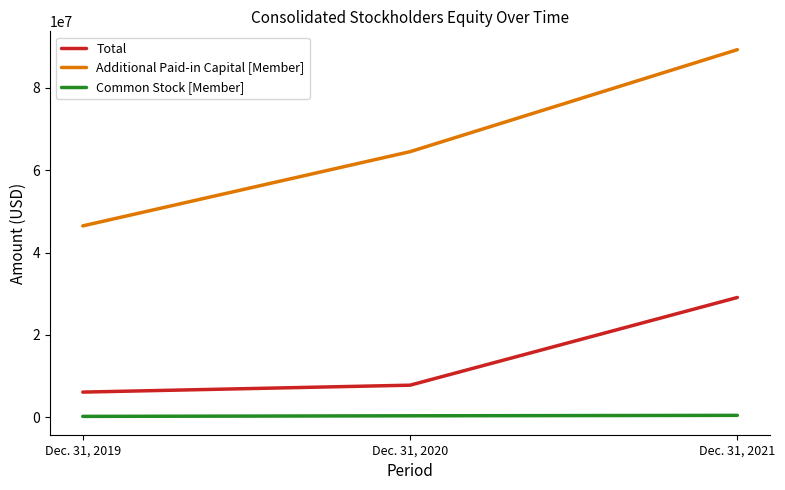

At which category is the sum across all series the highest?

Dec. 31, 2021